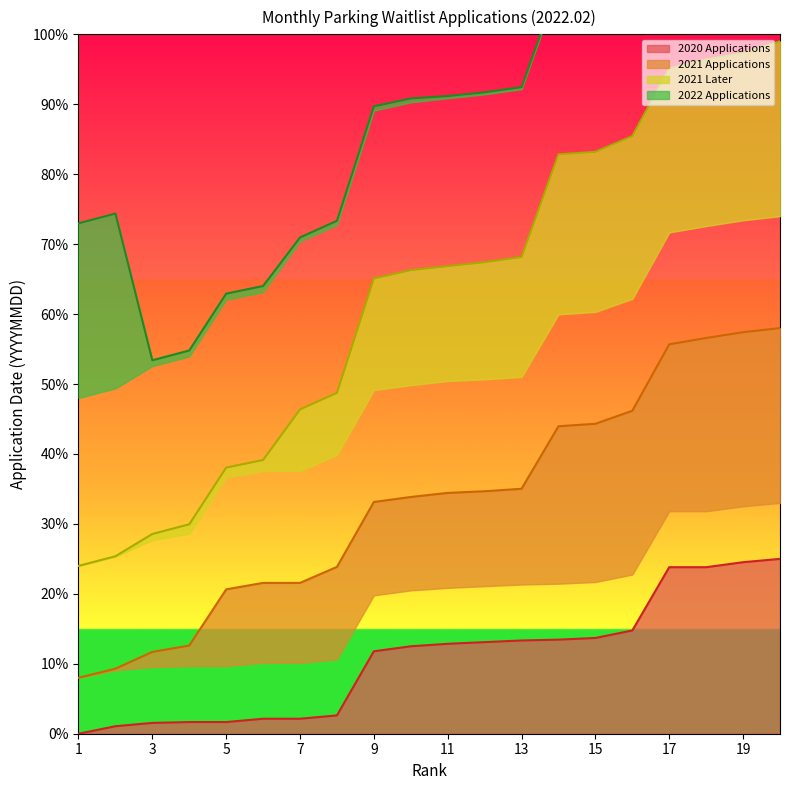

Does the chart have visible grid lines?

No